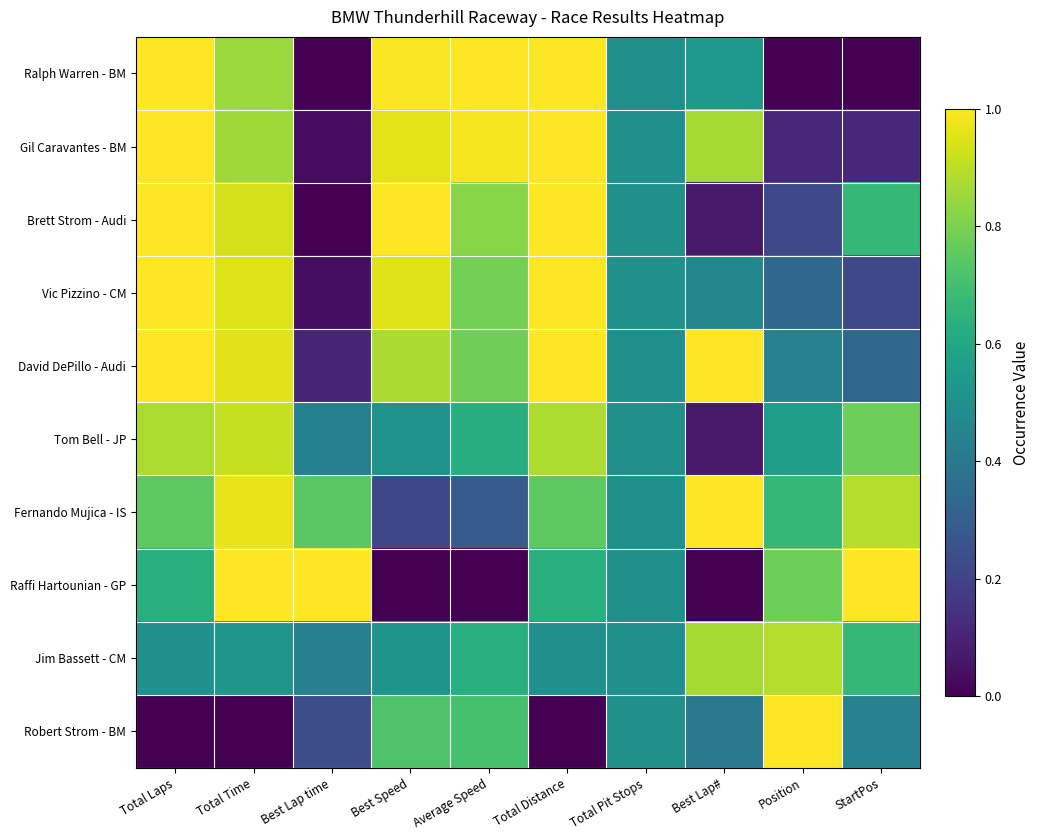

At which category does the chart reach its peak across all series?

Total Laps